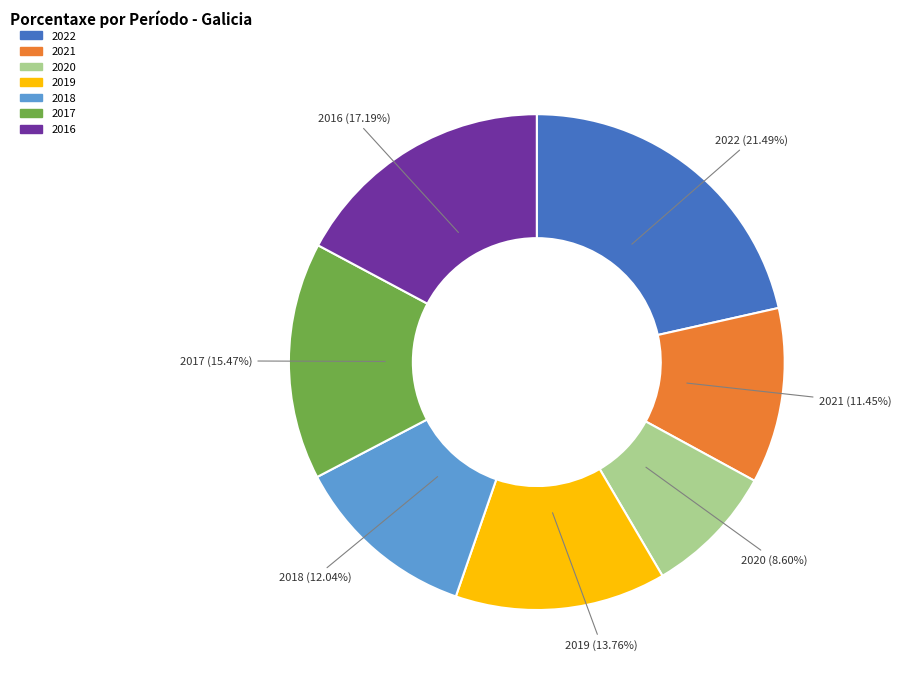

What percentage is the 2020 slice, to the nearest percent?

9%